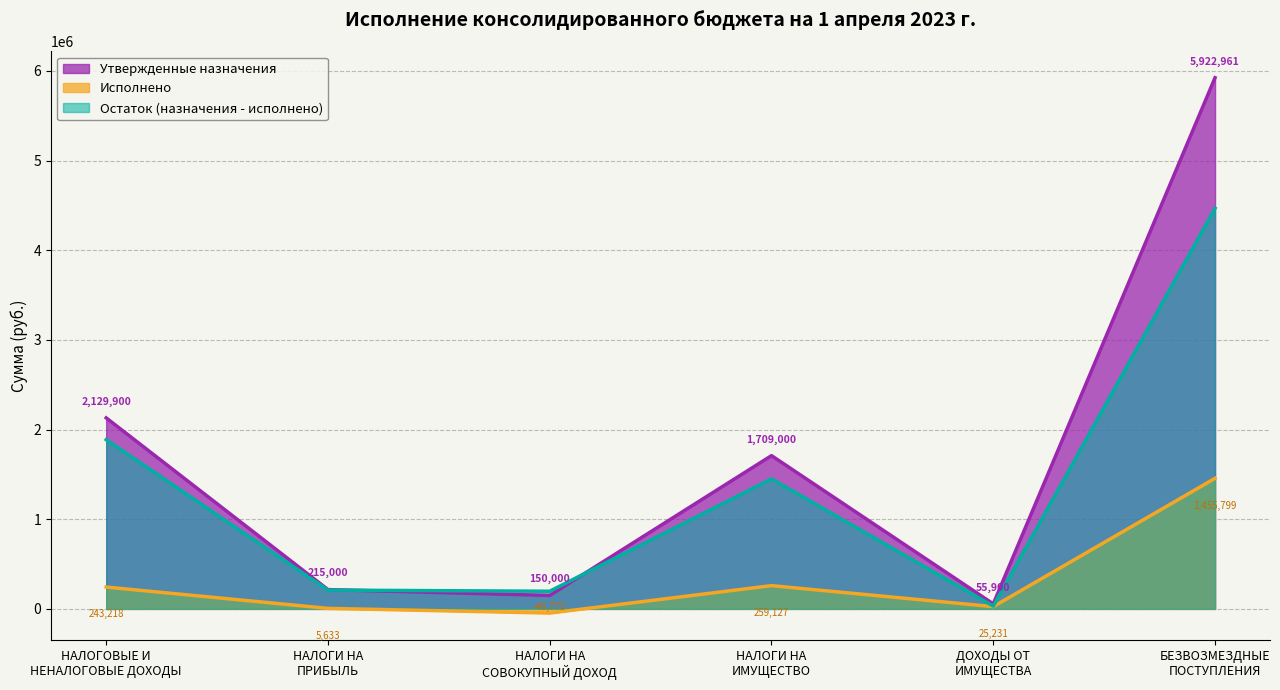

Rank the categories by Исполнено value from lowest to highest.

НАЛОГИ НА
СОВОКУПНЫЙ ДОХОД, НАЛОГИ НА
ПРИБЫЛЬ, ДОХОДЫ ОТ
ИМУЩЕСТВА, НАЛОГОВЫЕ И
НЕНАЛОГОВЫЕ ДОХОДЫ, НАЛОГИ НА
ИМУЩЕСТВО, БЕЗВОЗМЕЗДНЫЕ
ПОСТУПЛЕНИЯ